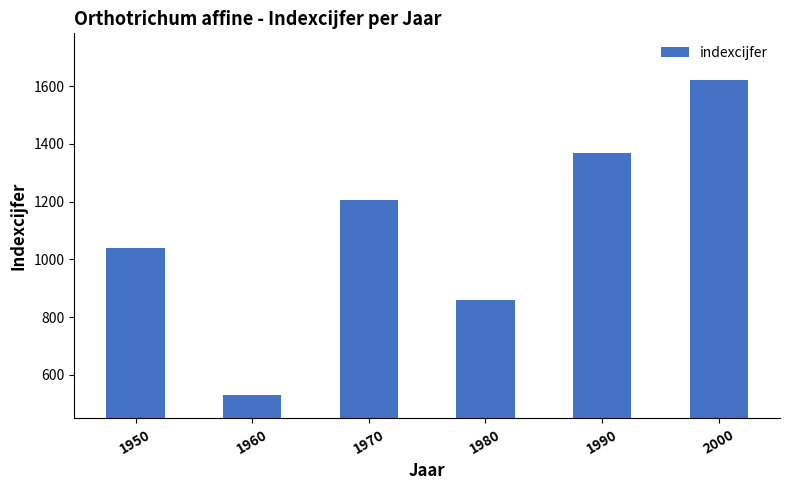

How many values are between 860 and 1368?

4